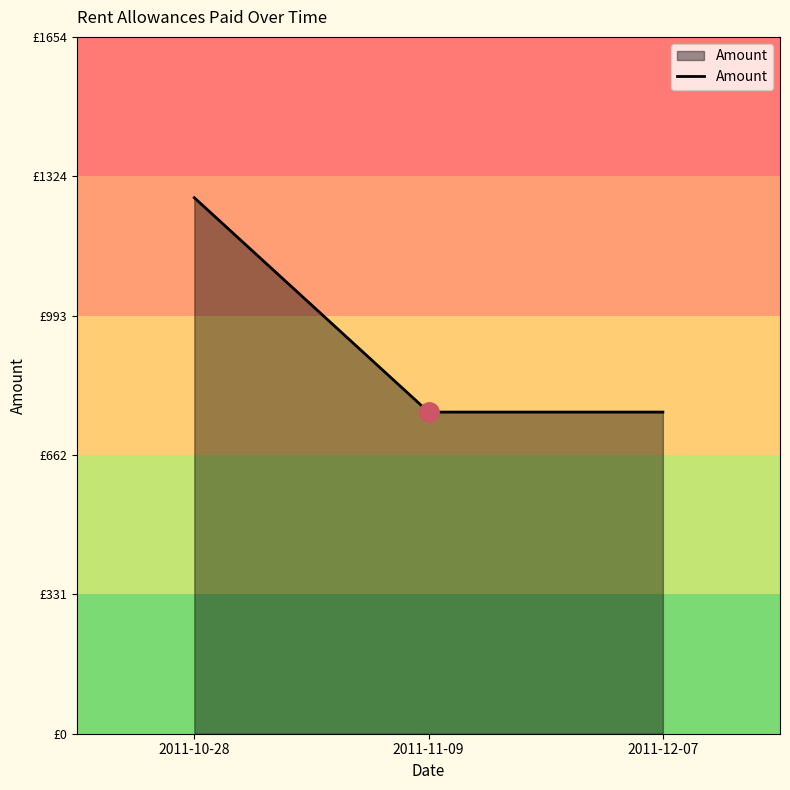

Does the chart display data point markers on the line(s)?

No